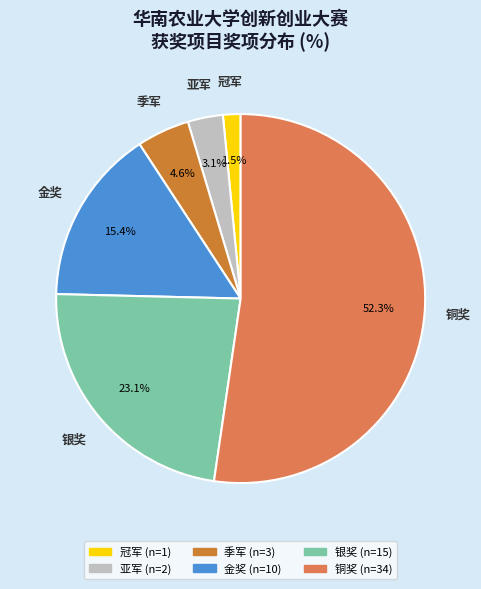

Do 银奖 and 季军 together represent more than half of the pie?

No